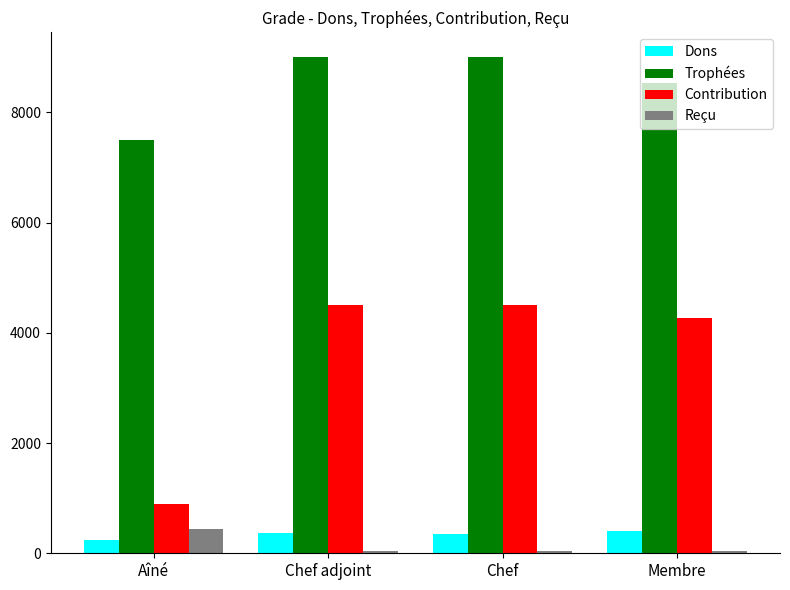

What is the highest value of the Reçu series?

440